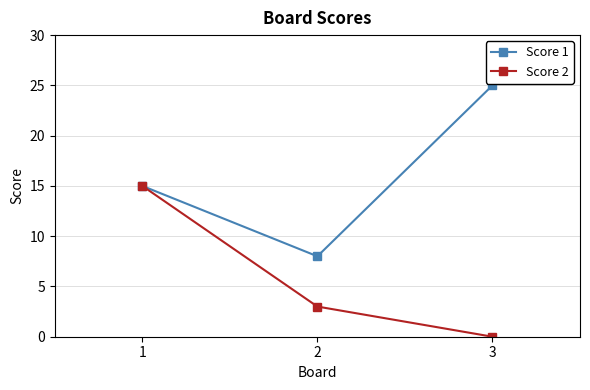

Does the chart have visible grid lines?

Yes